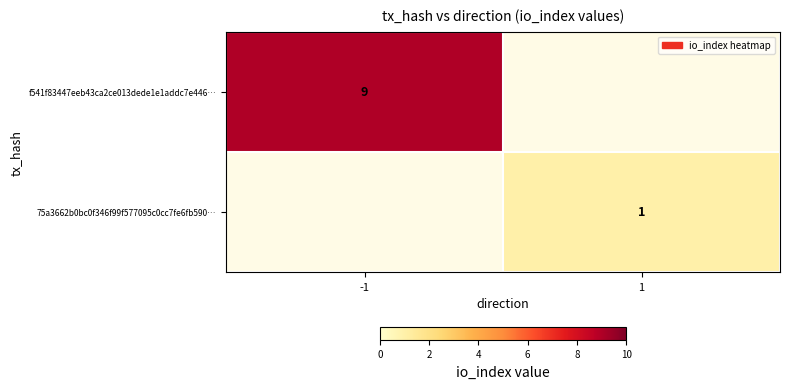

Is the value of 75a3662b0bc0f346f99f577095c0cc7fe6fb590… at 1 greater than the value of f541f83447eeb43ca2ce013dede1e1addc7e446… at -1?

No